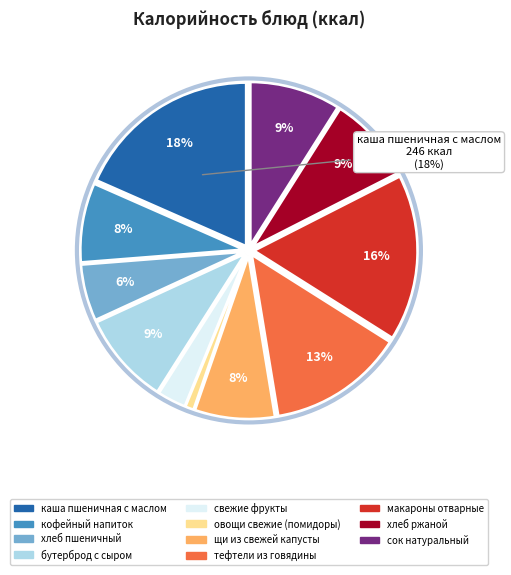

What is the smallest slice in the pie chart?

овощи свежие (помидоры)